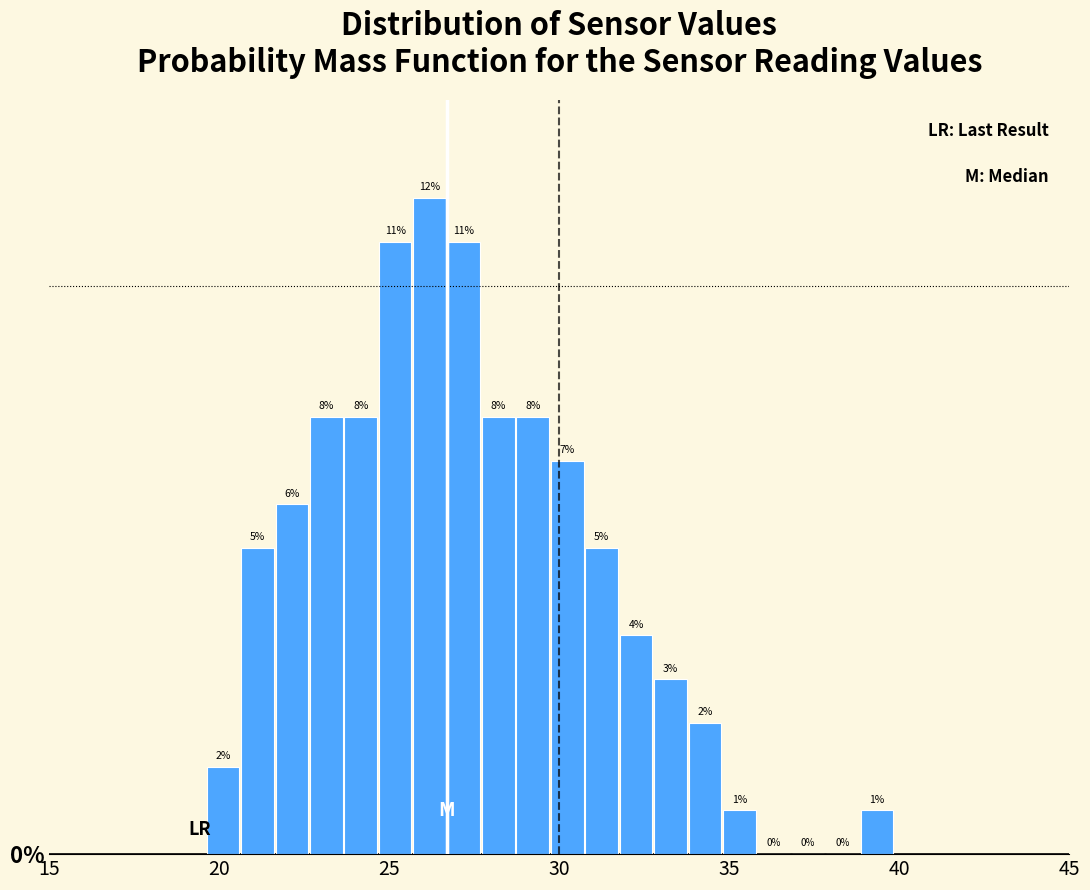

Around what value on the x-axis is the tallest bar? Give the approximate position of its centre, as read against the axis.

26.0